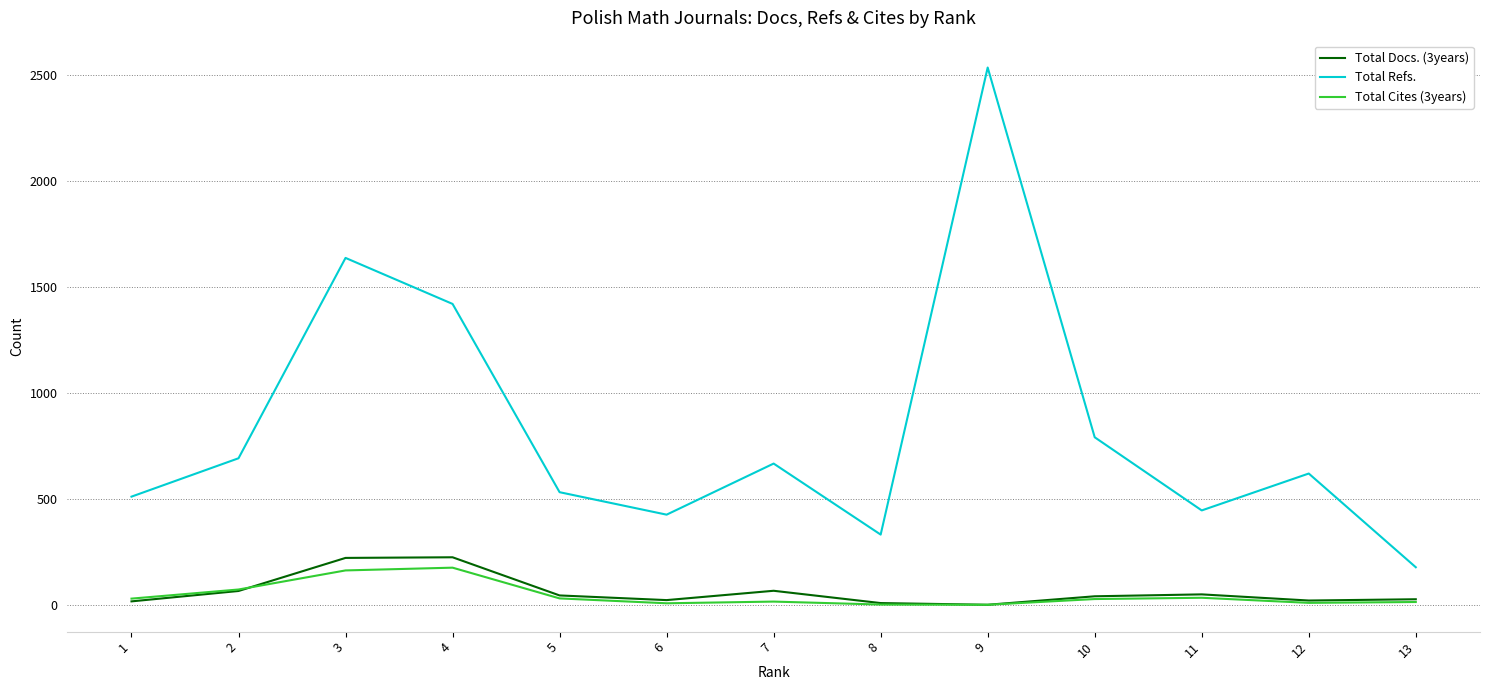

At which category is the sum across all series the highest?

9